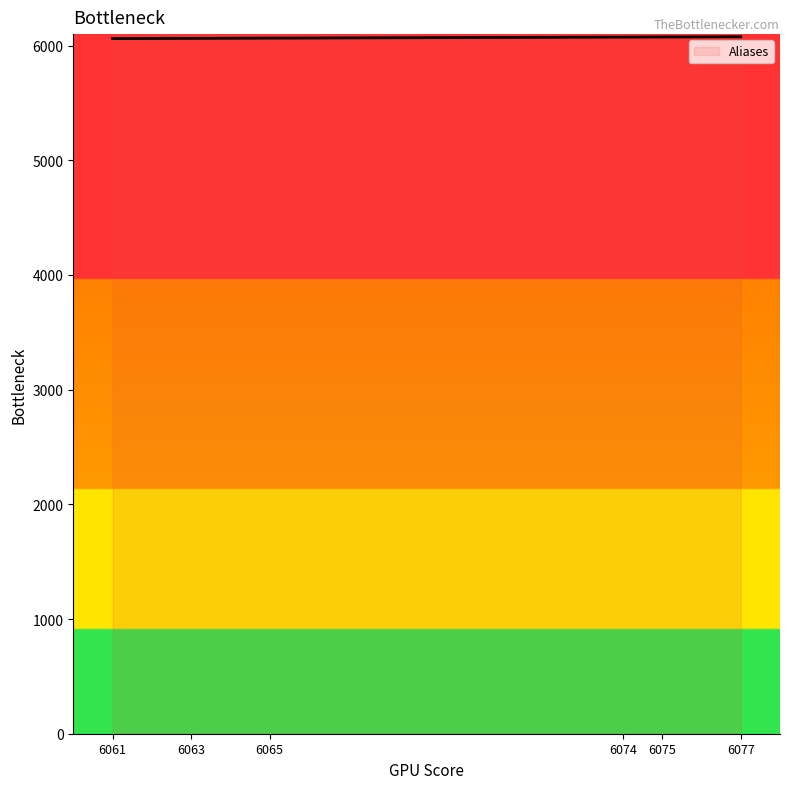

The value at 6063 is 3801. True or false?

False